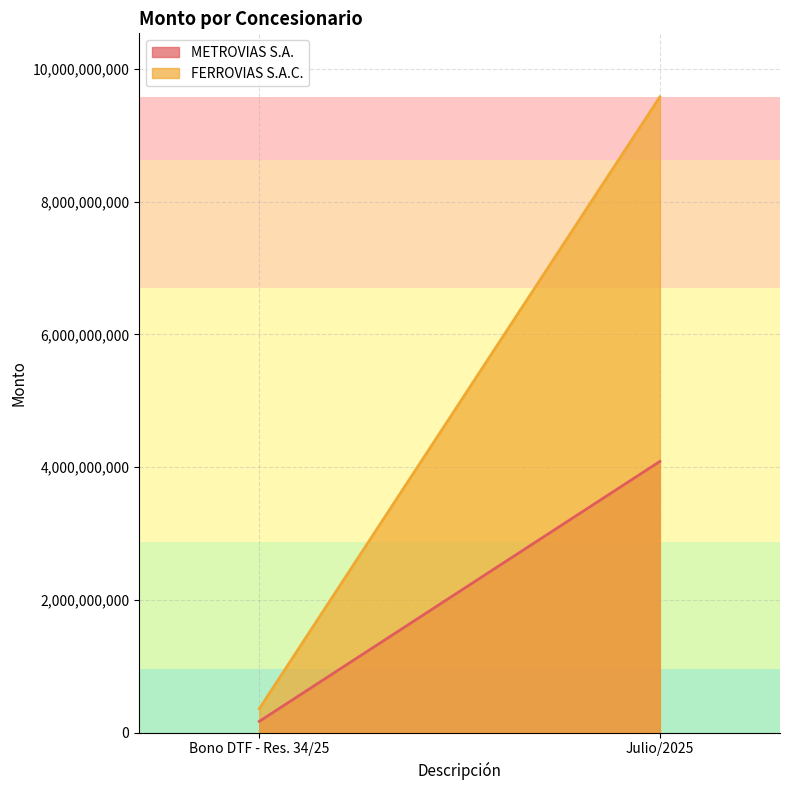

What is the label of the 2nd point from the right?

Bono DTF - Res. 34/25